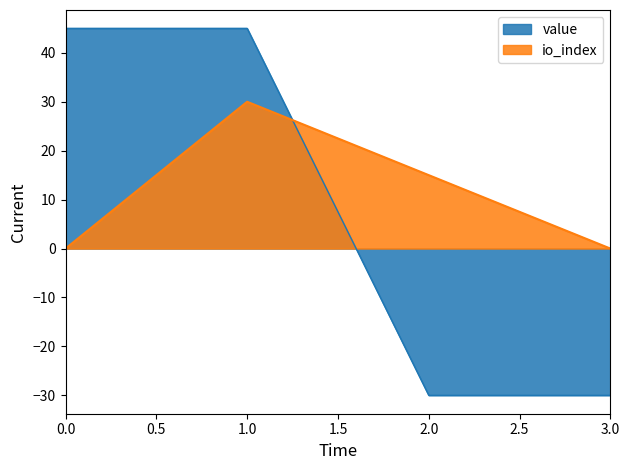

Reading right to left, list all the values displayed in this chart.

value: -30	-30	45	45
io_index: 0	15	30	0